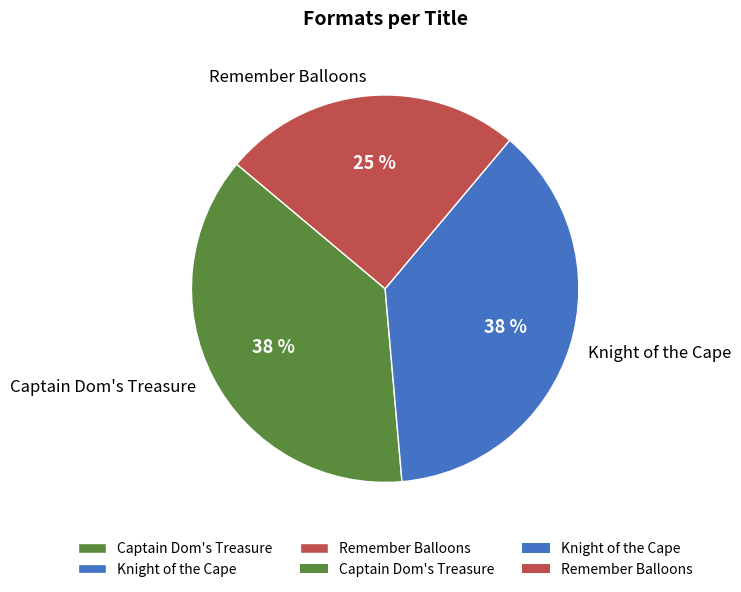

To the nearest percent, what portion does Remember Balloons represent?

25%